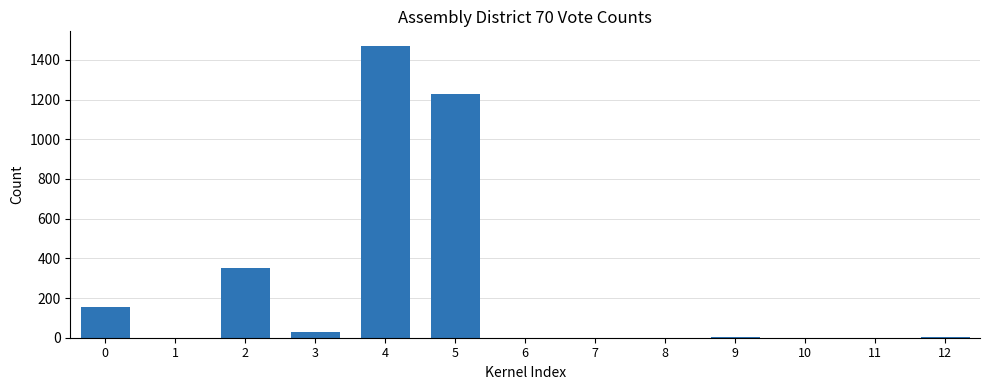

What is the ratio of the value at 10 to the value at 7?

1.0